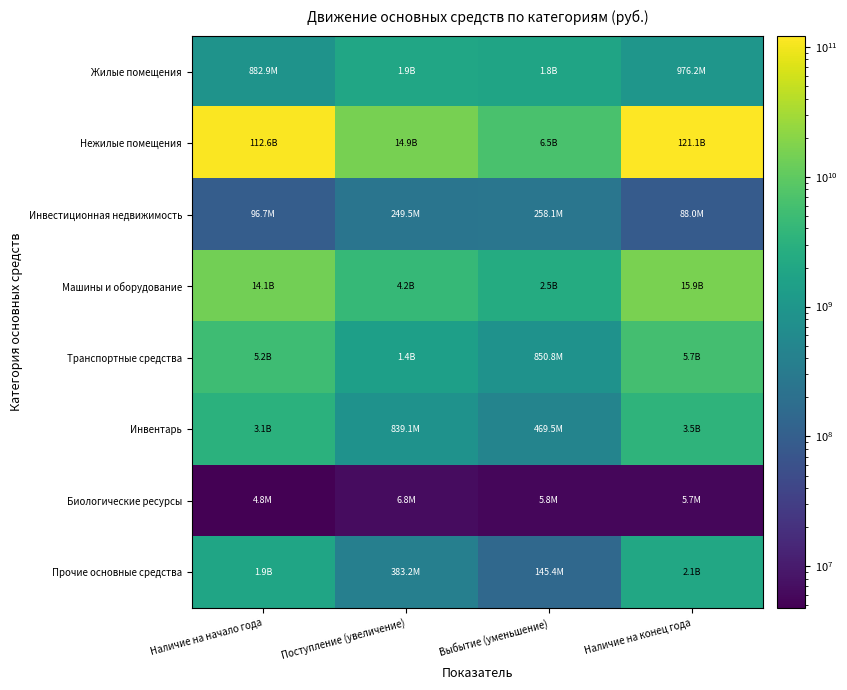

At which category is the sum across all series the highest?

Наличие на конец года